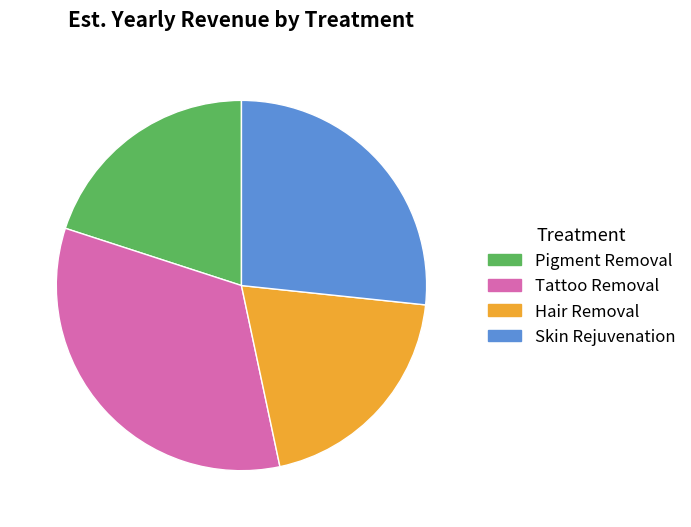

Approximately how many times larger is the value at Hair Removal compared to Pigment Removal?

1.0